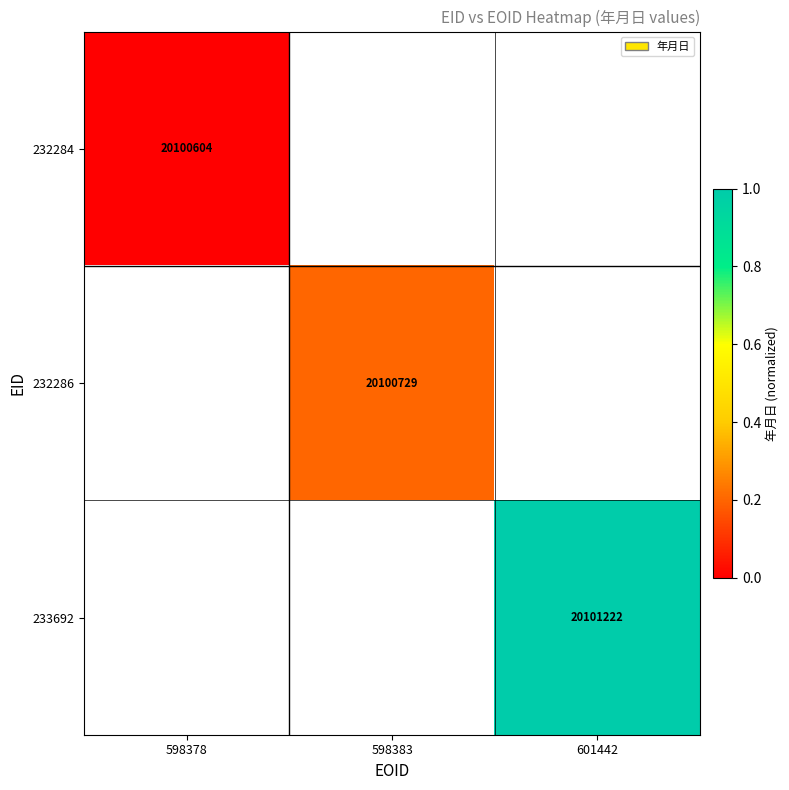

The 232286 series shows 20100729 at 598383. True or false?

True